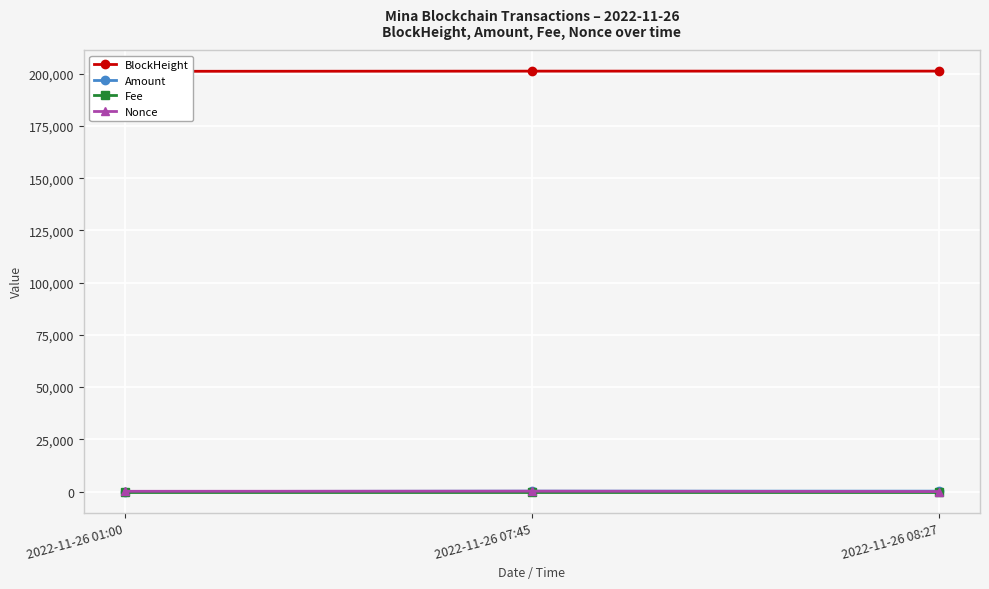

What is the average value of the Amount series?

134.0